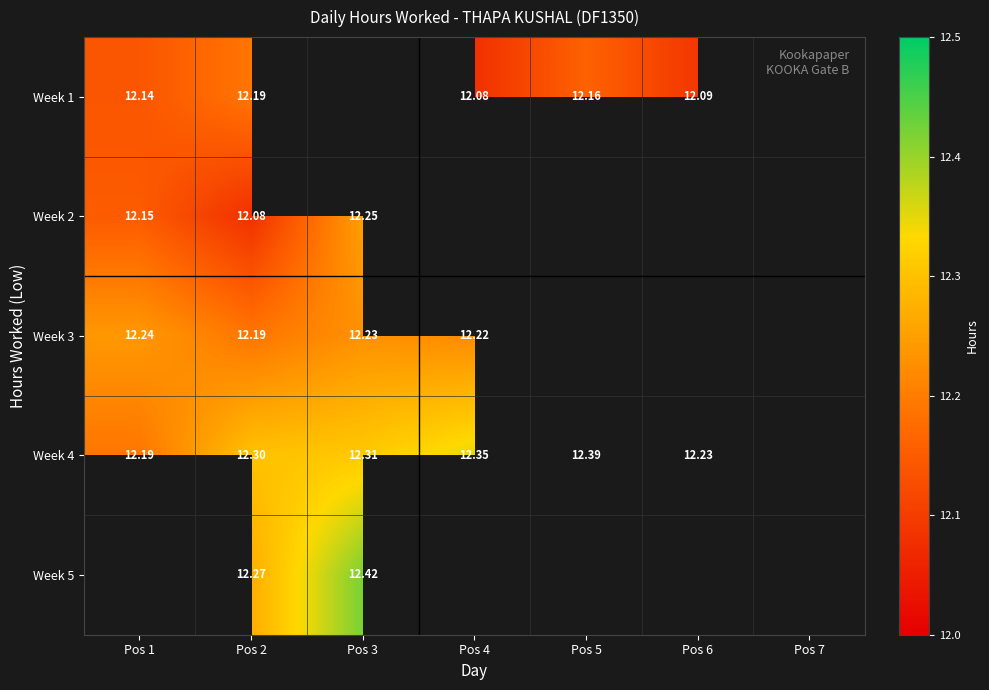

Is the value of Week 2 at Pos 3 greater than the value of Week 5 at Pos 3?

No